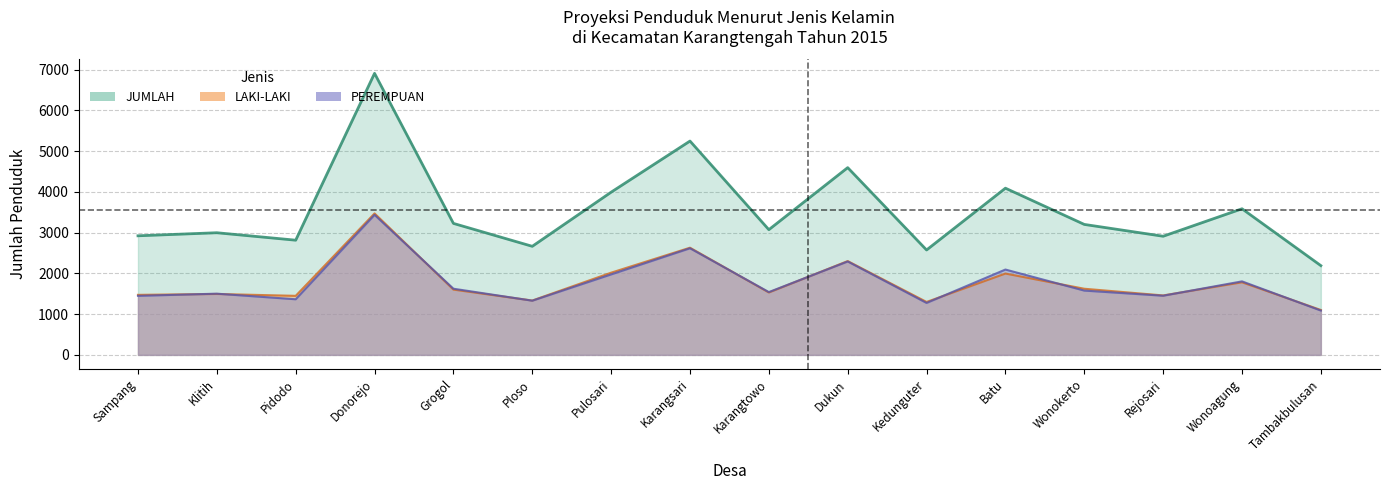

The PEREMPUAN series shows 1365 at Pidodo. True or false?

True